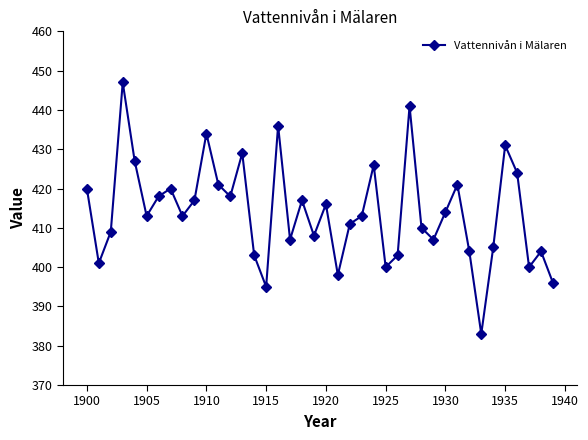

What is the value of the 10th point from the left?

417